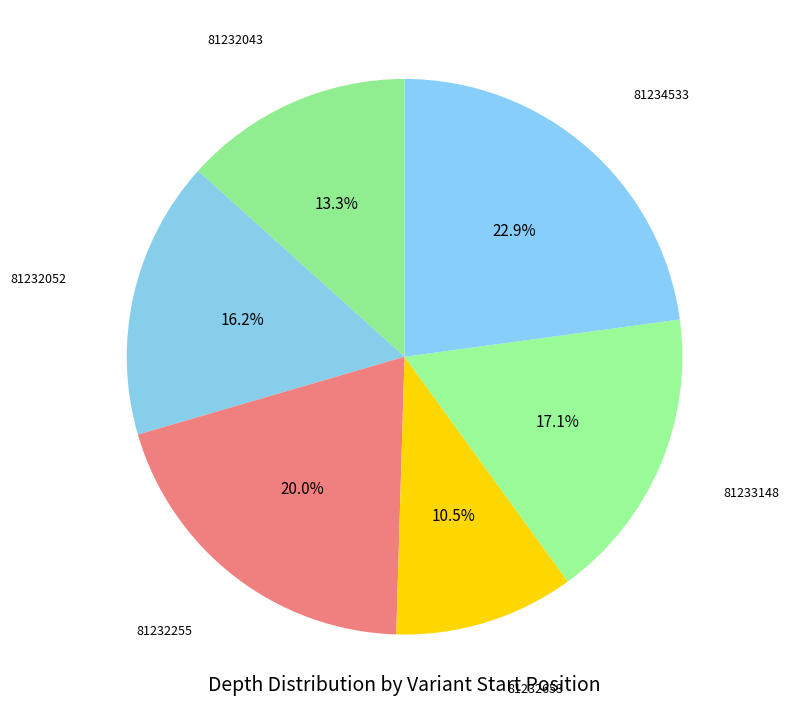

What percentage do 81232653 and 81232052 together represent?

26.7%